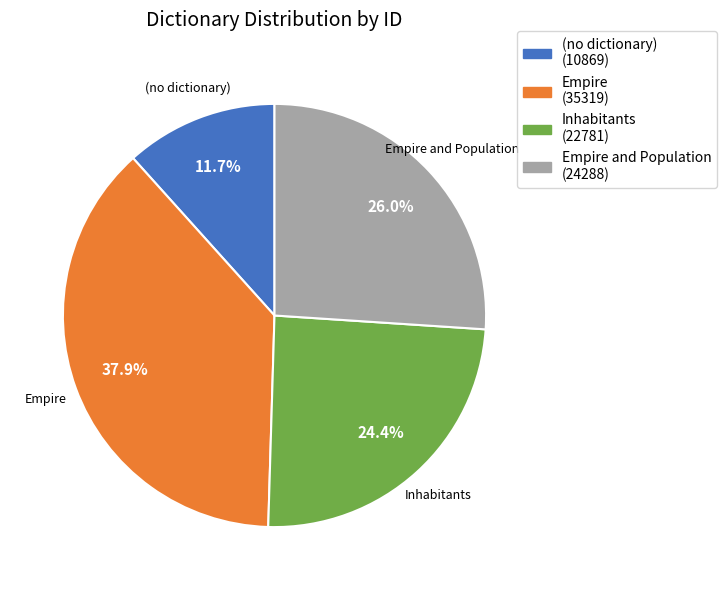

Is there a majority slice in this chart?

No